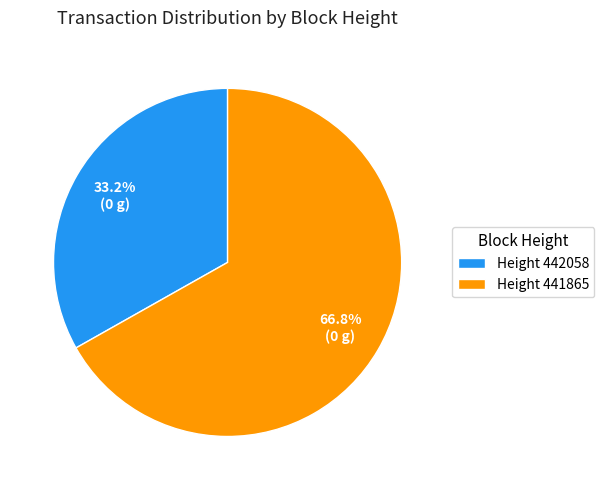

Is there a majority slice in this chart?

Yes